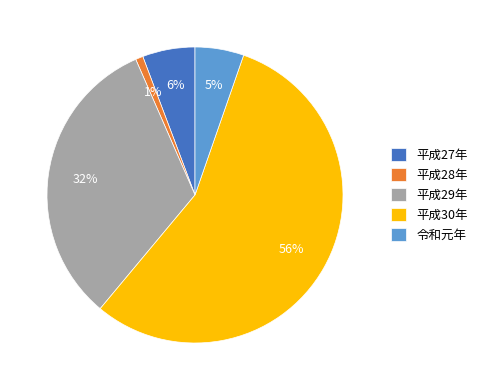

Which category has the biggest portion of the pie?

平成30年